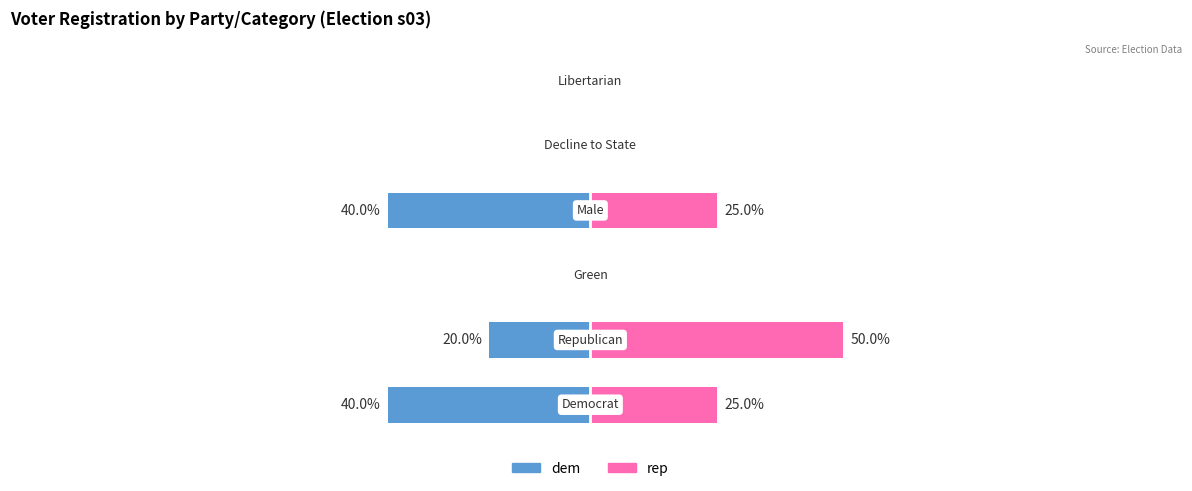

Reading right to left, extract all data points from this chart.

dem: 5=0	4=0	3=-40	2=0	1=-20	0=-40
rep: 5=0	4=0	3=25	2=0	1=50	0=25